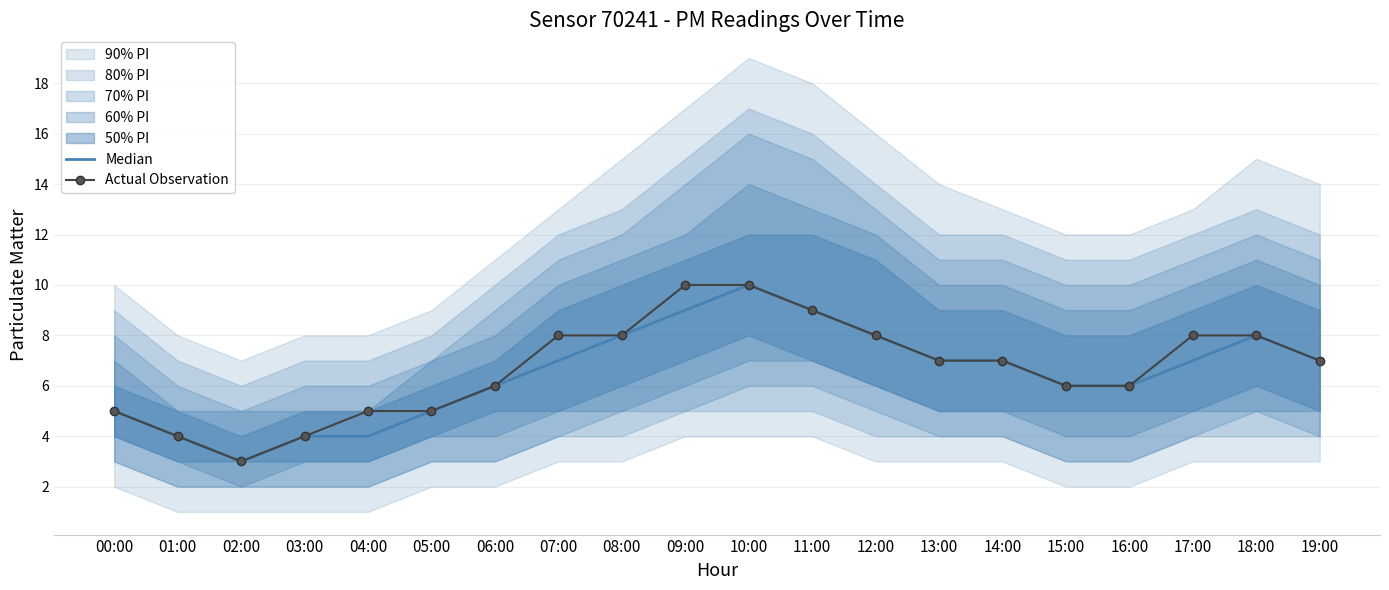

At which category is the sum across all series the highest?

10:00